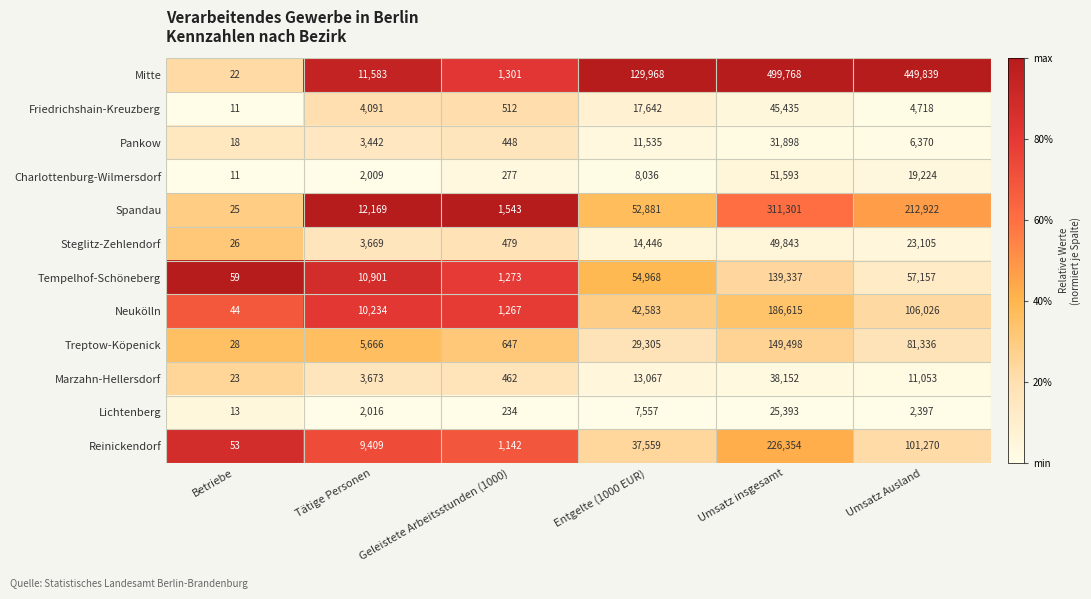

The Friedrichshain-Kreuzberg series shows 512 at Geleistete Arbeitsstunden (1000). True or false?

True